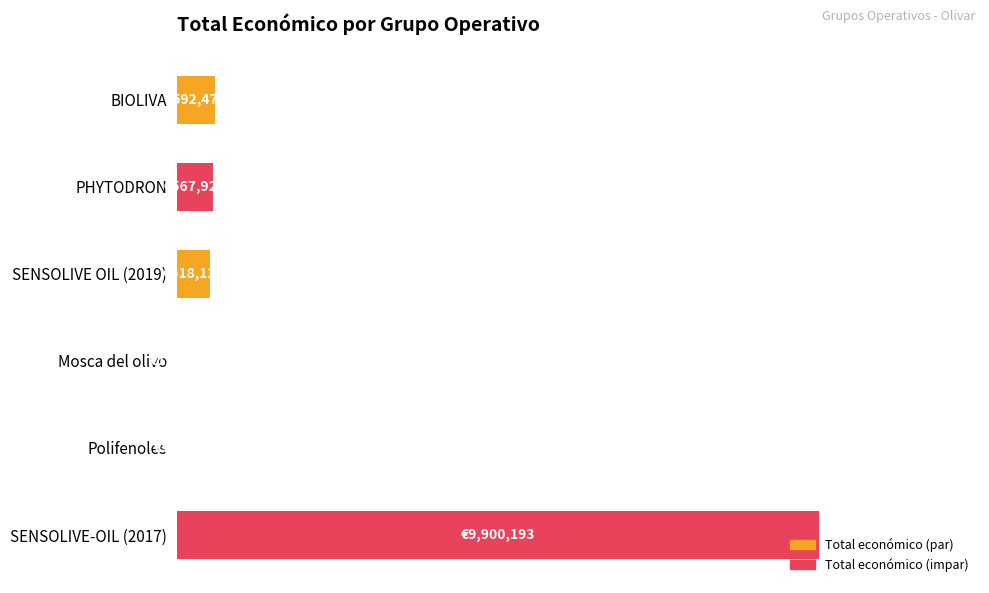

Rank the categories by value from lowest to highest.

Polifenoles, Mosca del olivo, SENSOLIVE OIL (2019), PHYTODRON, BIOLIVA, SENSOLIVE-OIL (2017)